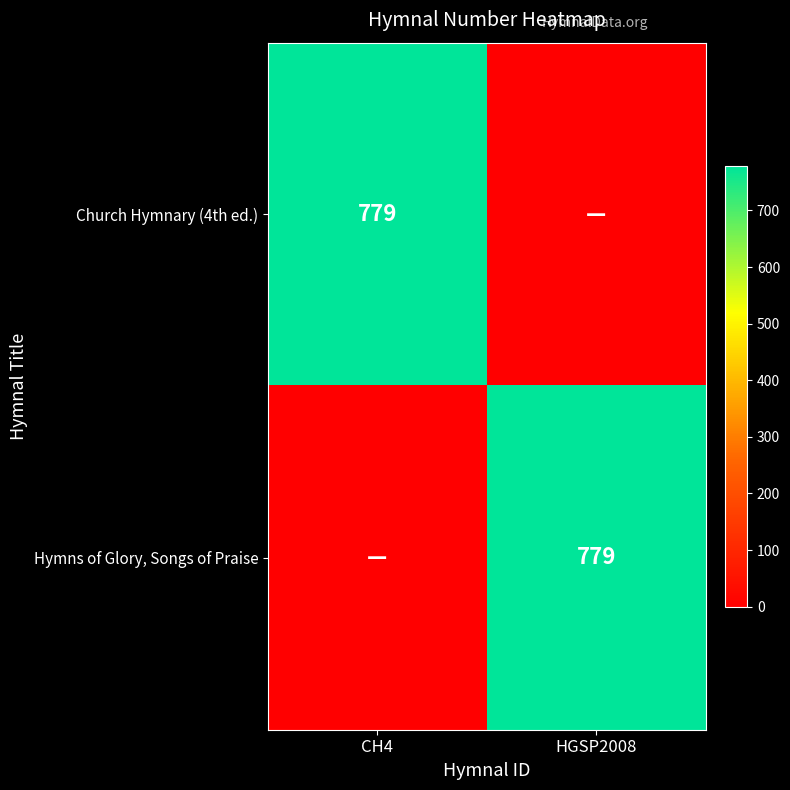

True or false: Hymns of Glory, Songs of Praise has a value of 1343 at HGSP2008.

False